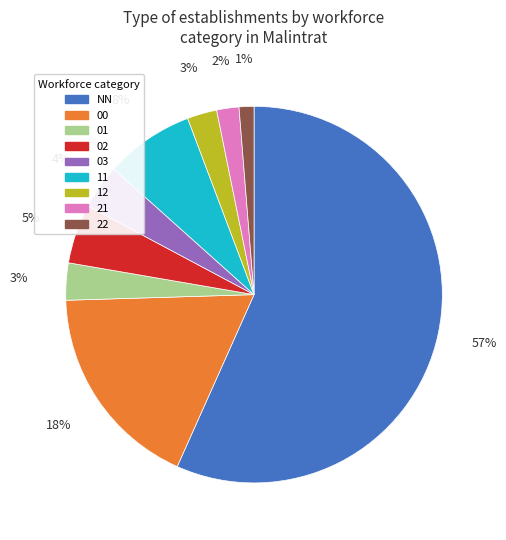

What is the largest slice in the pie chart?

NN